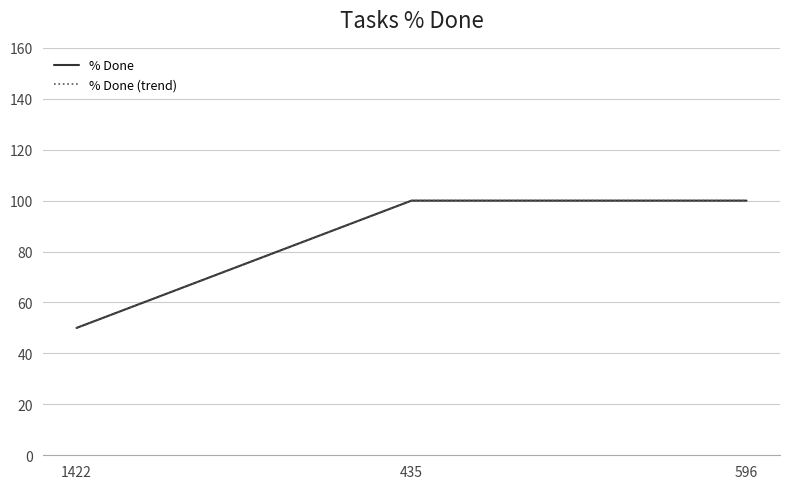

Reading right to left, transcribe all the data shown in this chart.

% Done: 100	100	50
% Done (trend): 100	100	50